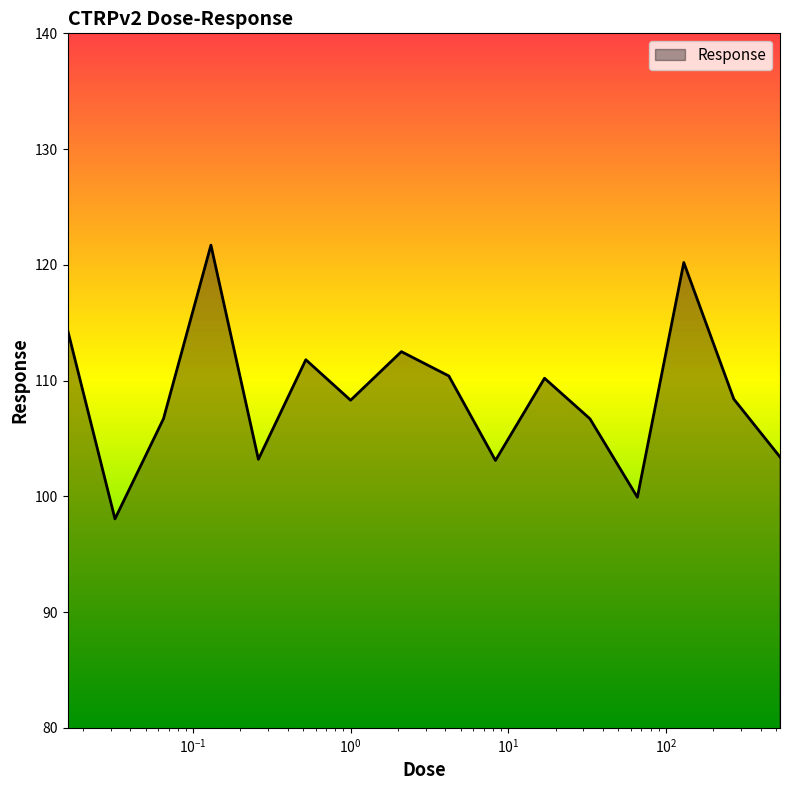

What is the greatest value displayed?

121.7